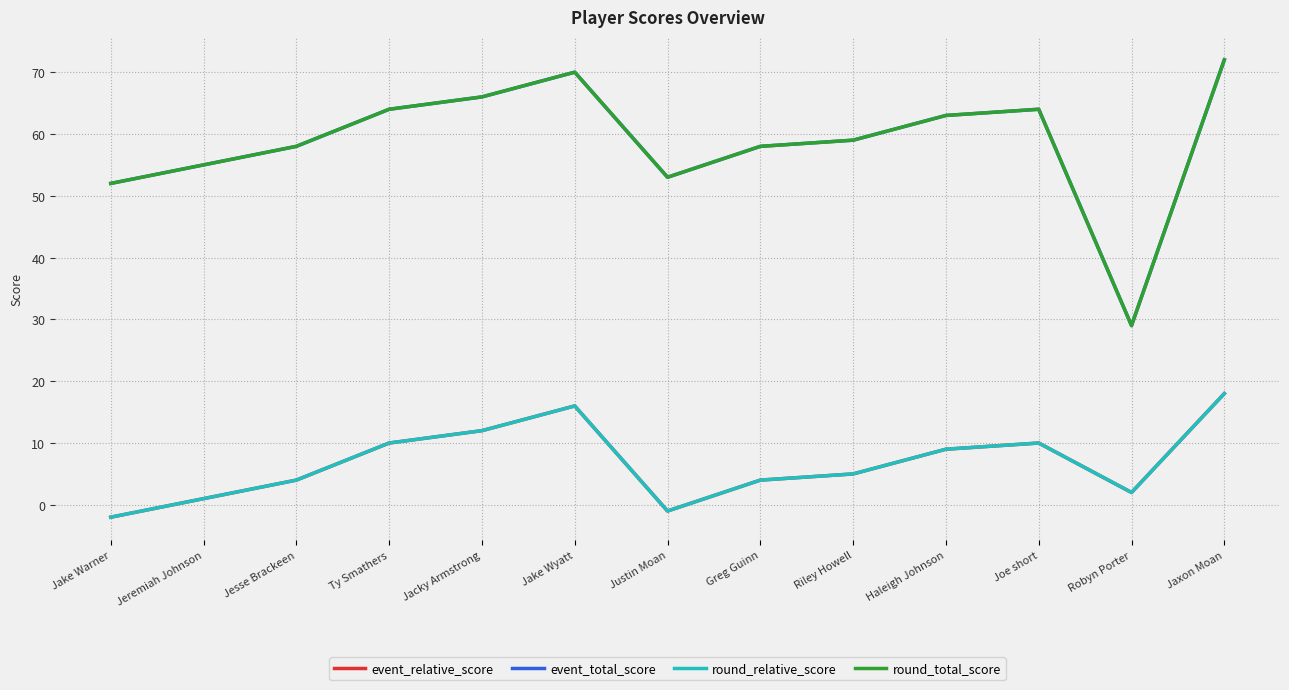

What is the minimum value shown in the chart?

-2